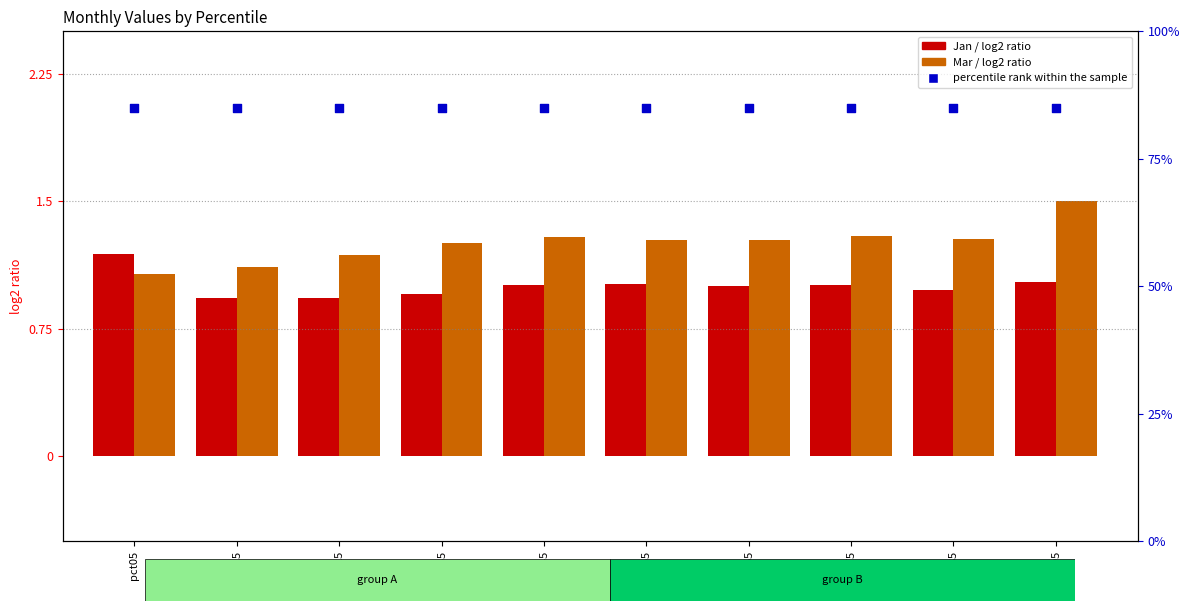

What are all the series names shown in the legend?

Jan (log2 ratio), Mar (log2 ratio), percentile rank within the sample